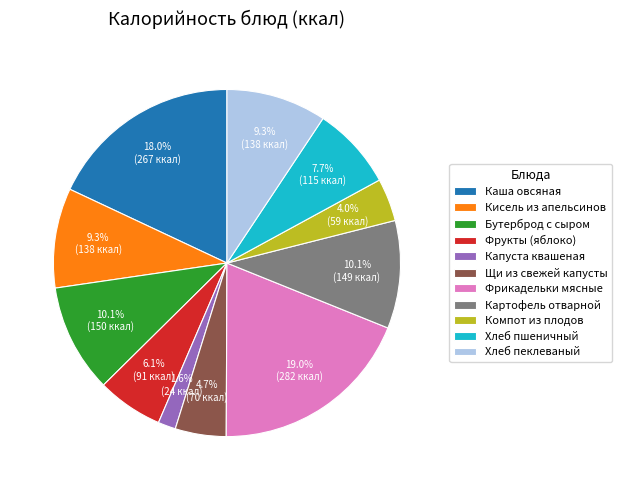

True or false: Хлеб пшеничный accounts for 1% of the total.

False